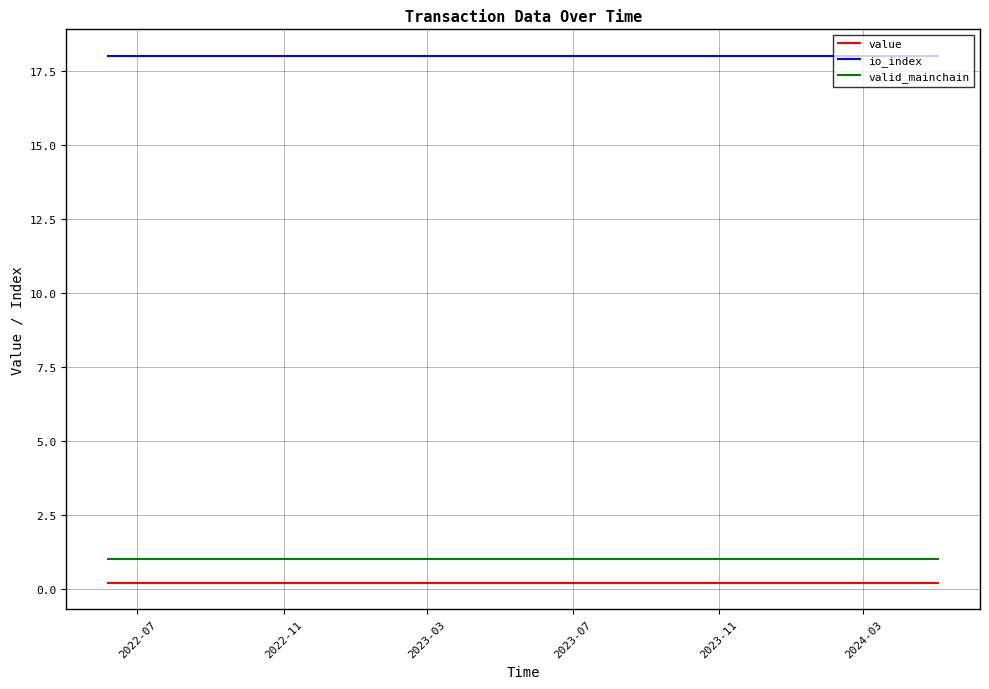

Rank the series by their maximum value, from highest to lowest.

io_index, valid_mainchain, value